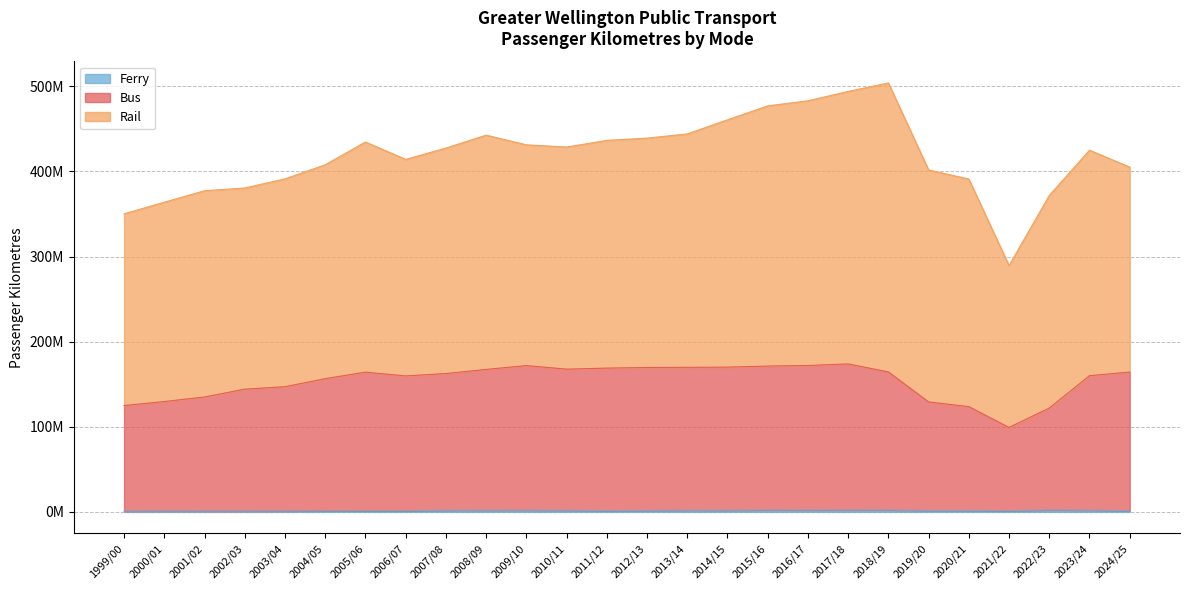

What is the label of the 23rd point from the left?

2021/22